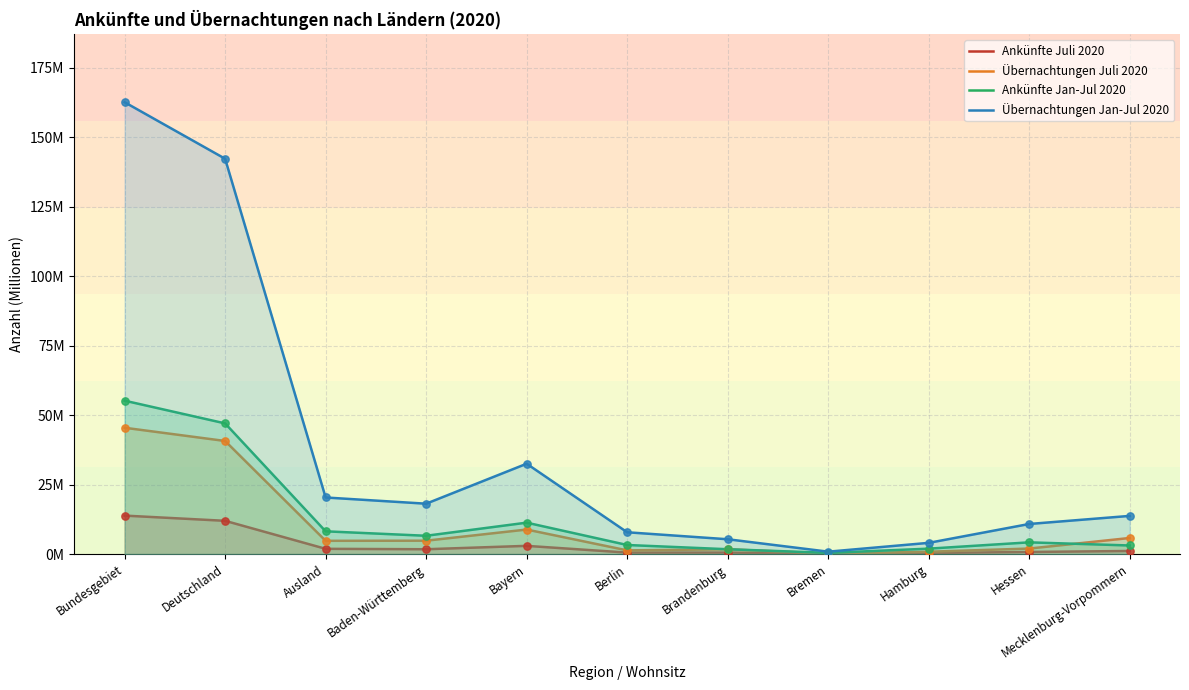

Is the value of Ankünfte Jan-Jul 2020 at Deutschland greater than the value of Übernachtungen Jan-Jul 2020 at Deutschland?

No